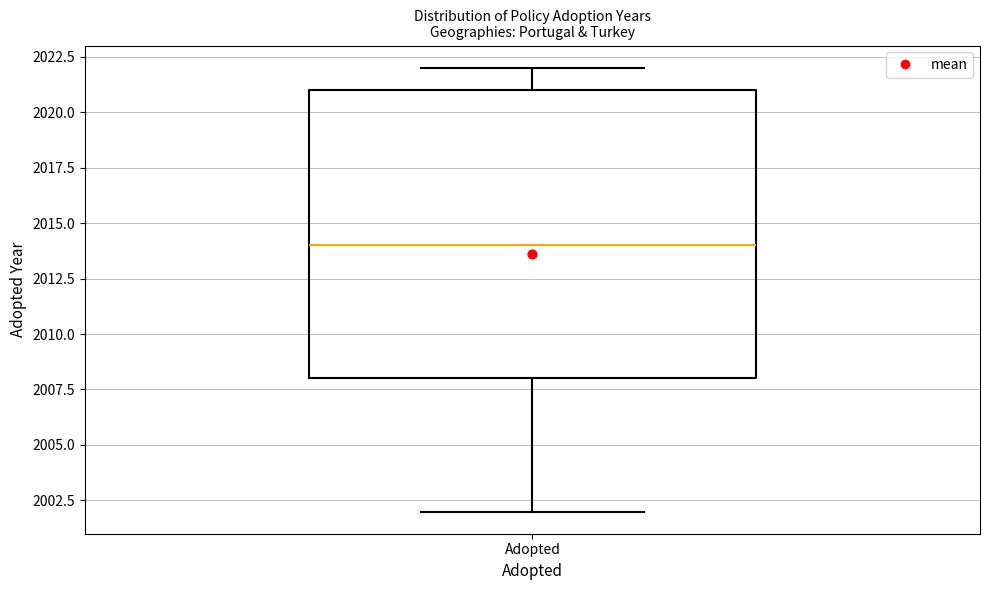

Where does the lower whisker of the box for Adopted end on the y-axis? The values are not printed on the chart, so give them approximately, as read against the axis.

2002